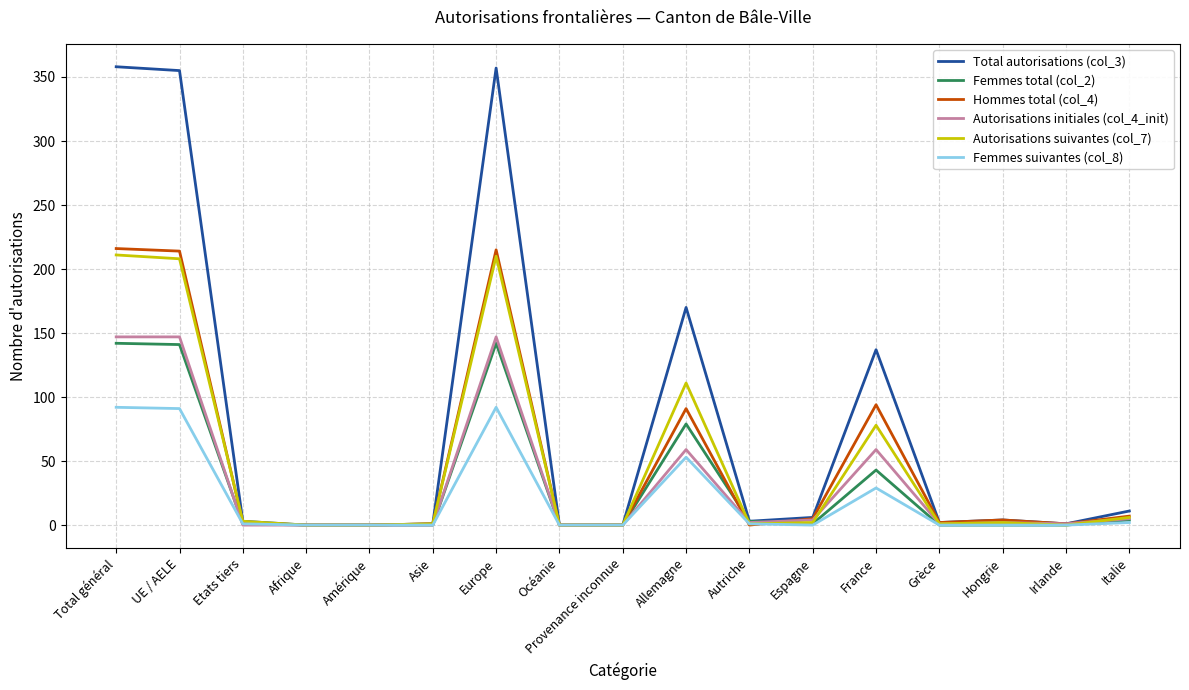

The Femmes suivantes (col_8) series shows 92 at Total général. True or false?

True